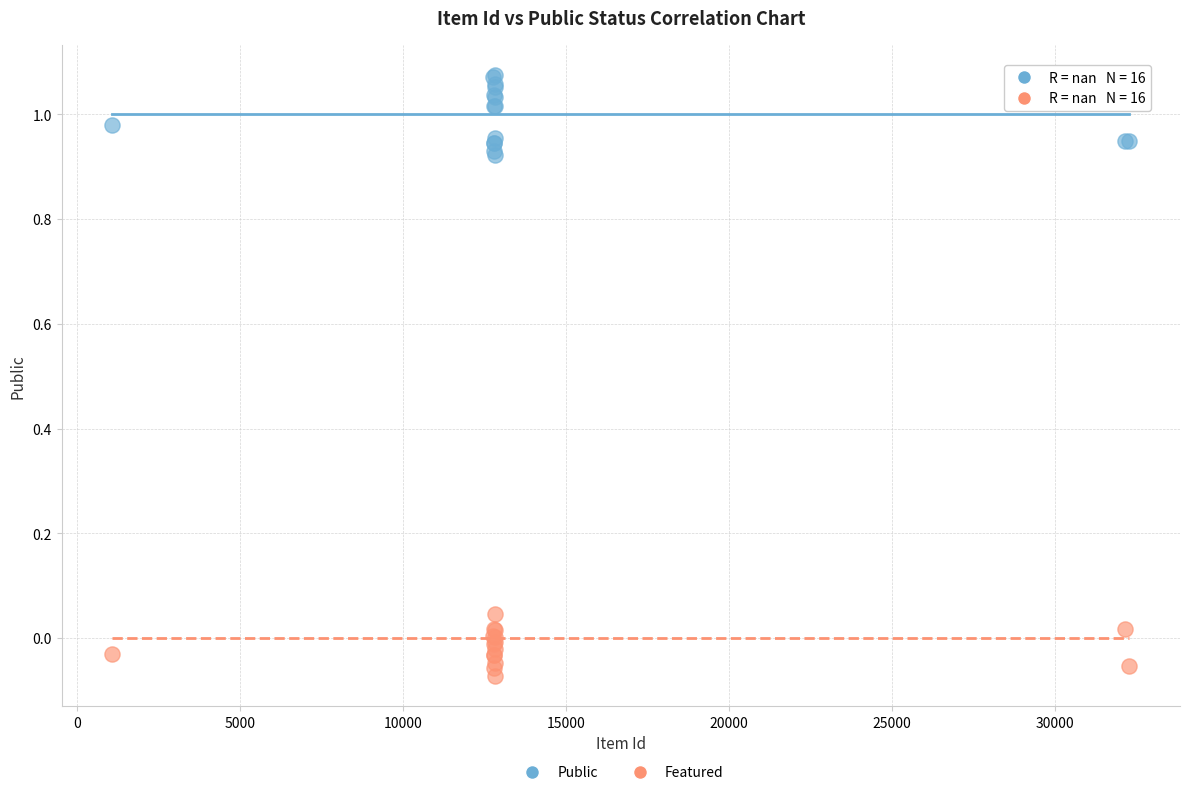

What is the X range (max minus min) for the scatter plot?

31215.0